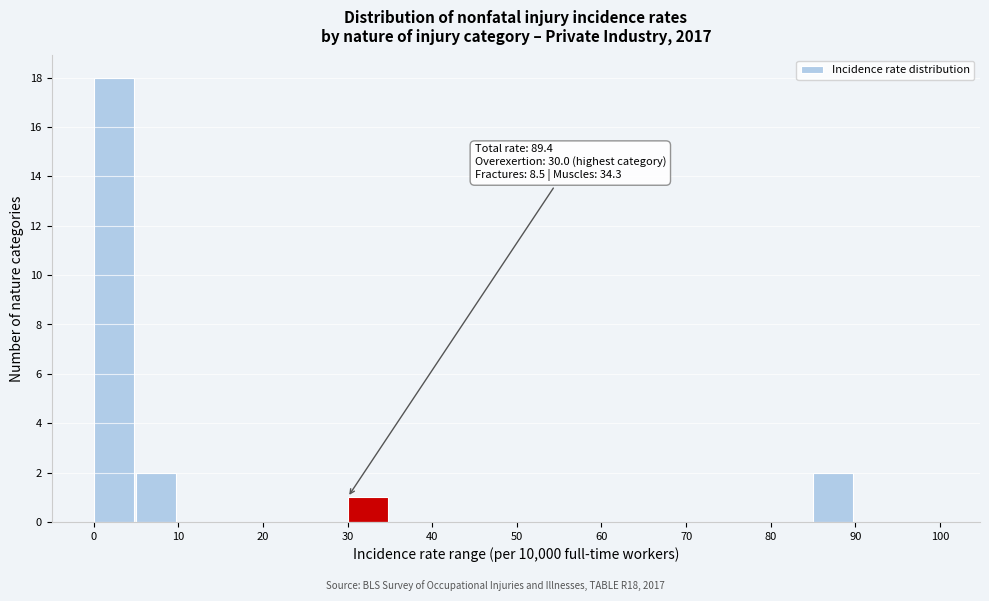

Which range on the x-axis has the tallest bar?

0 to 5